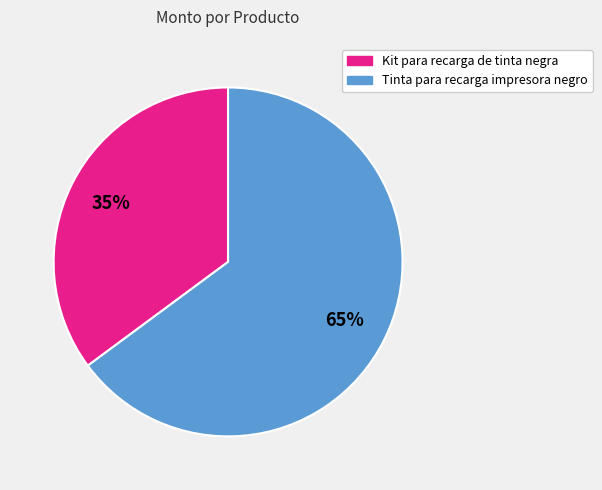

Between Tinta para recarga impresora negro and Kit para recarga de tinta negra, which is larger?

Tinta para recarga impresora negro